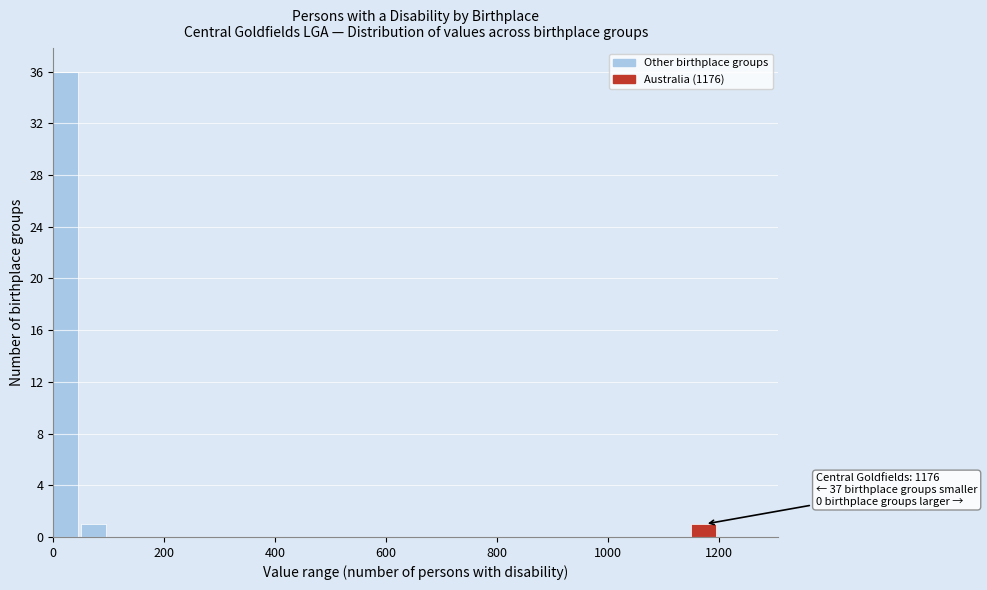

Read against the x-axis, roughly where is the centre of the tallest bar?

20